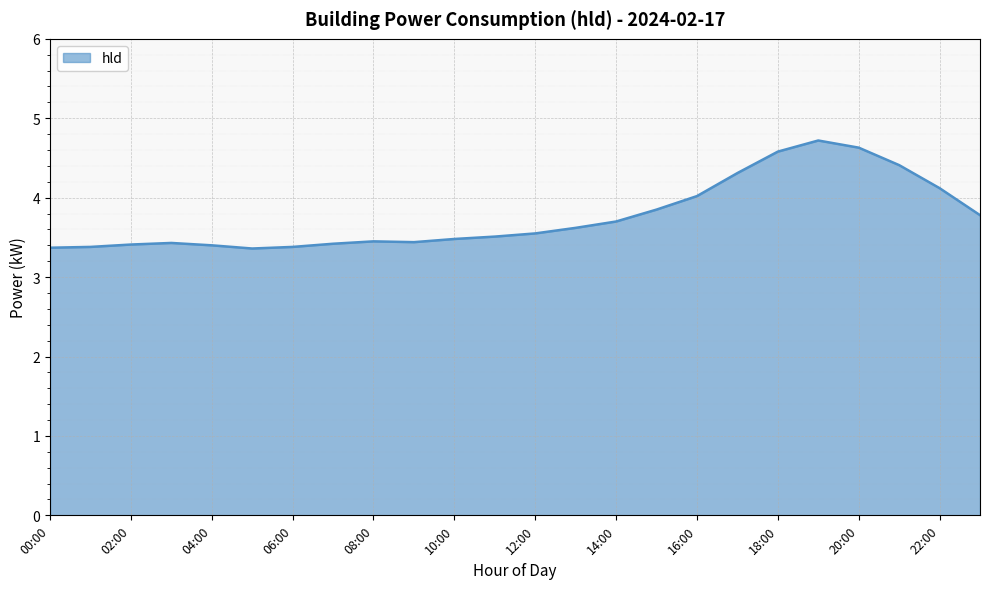

What is the difference between the maximum and minimum values?

1.4